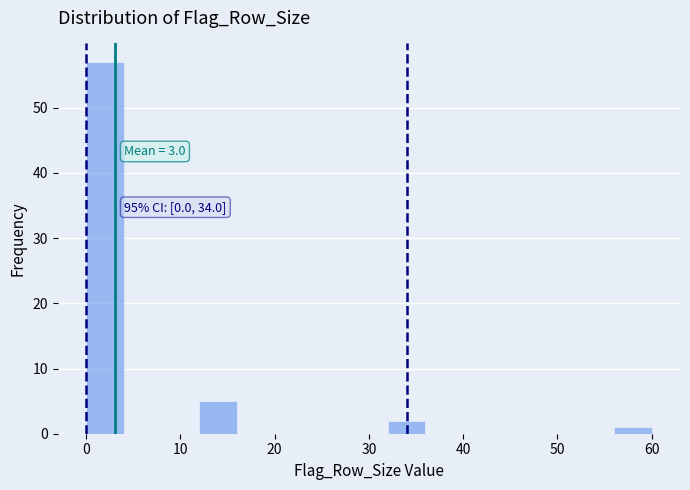

Over which range of the x-axis is the bar tallest?

0 to 4